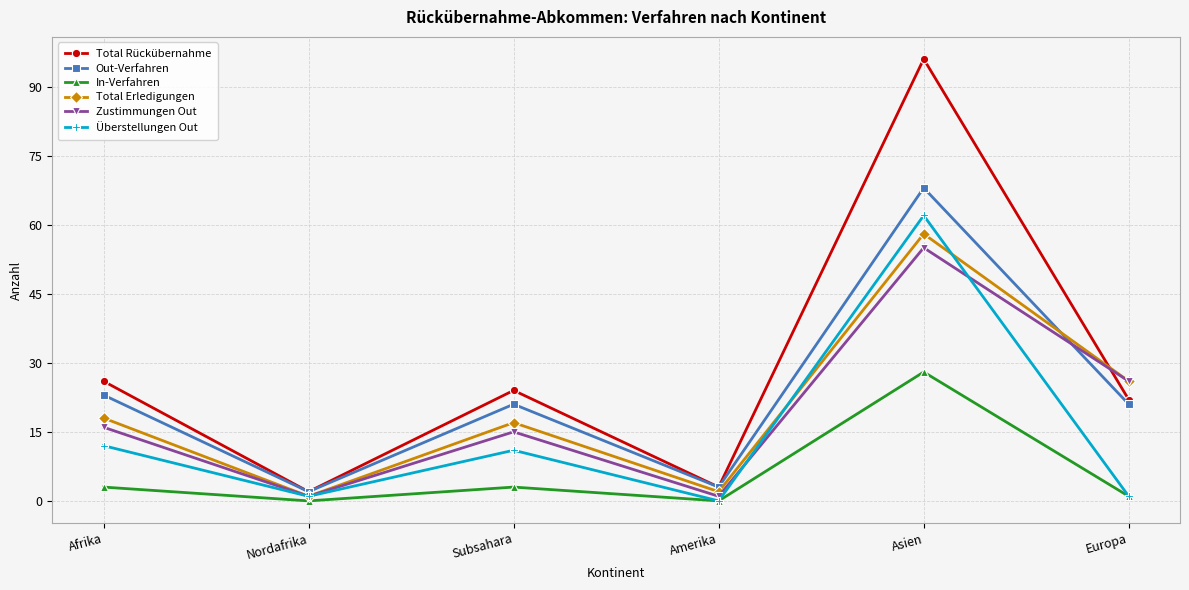

True or false: Total Erledigungen has more than 2 points higher than both neighbors.

False